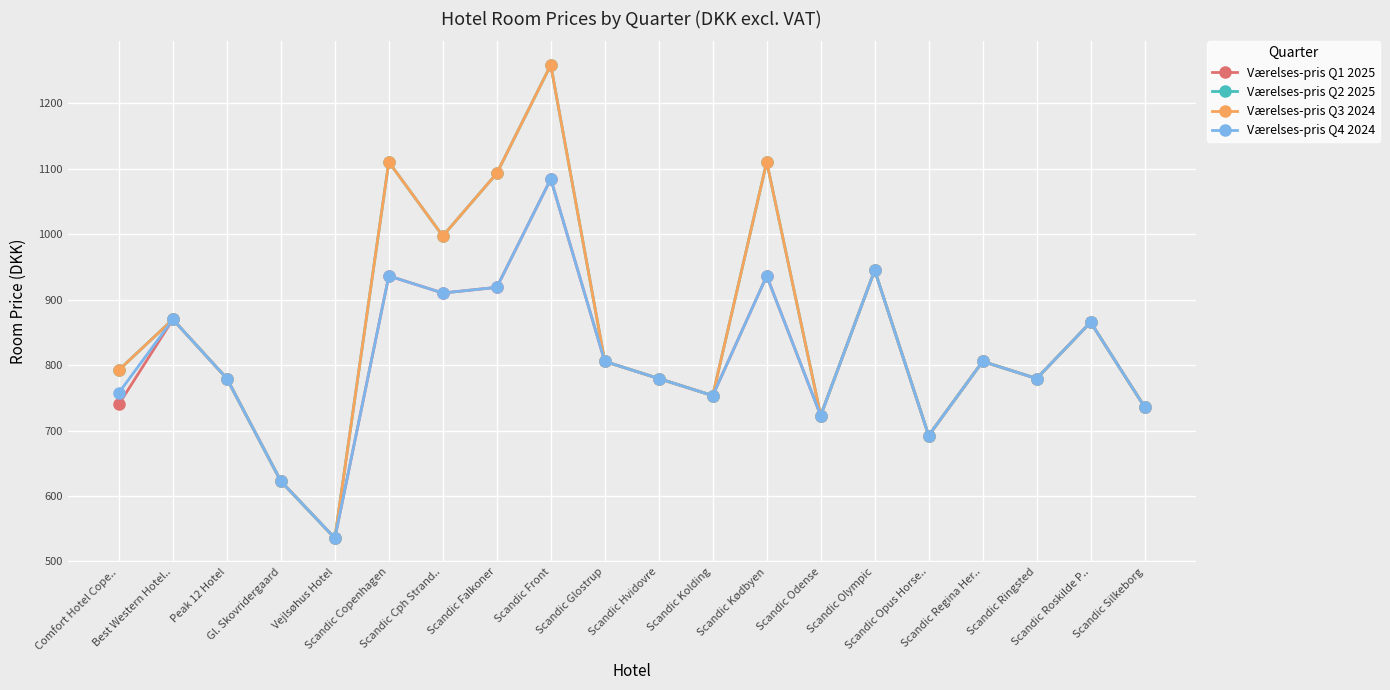

What is the approximate value of Værelses-pris Q4 2024 at Scandic Falkoner?

918.9